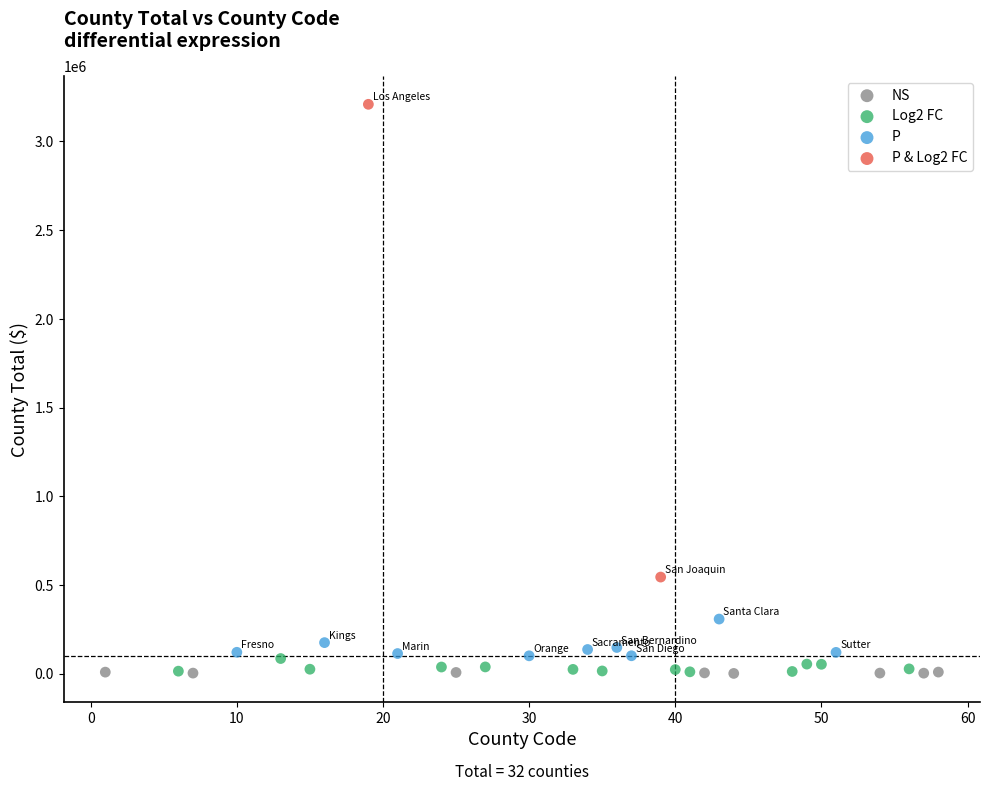

What are all the series names shown in the legend?

NS, Log2 FC, P, P & Log2 FC